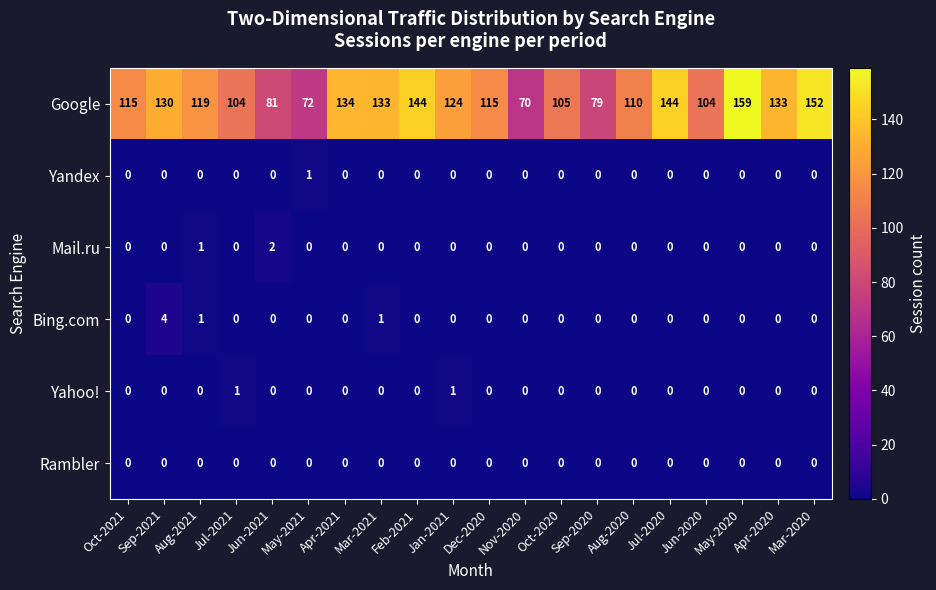

Is it true that Rambler equals 0 at Dec-2020?

True